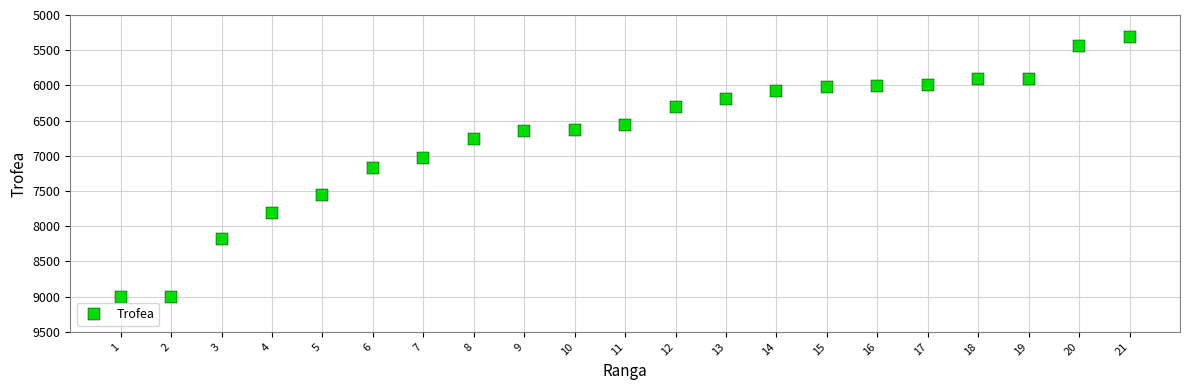

What is the range of X values (max minus min)?

20